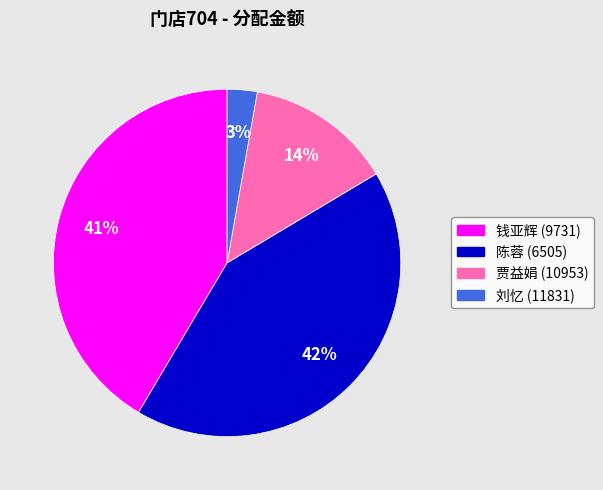

To the nearest percent, what is the average slice percentage?

25%